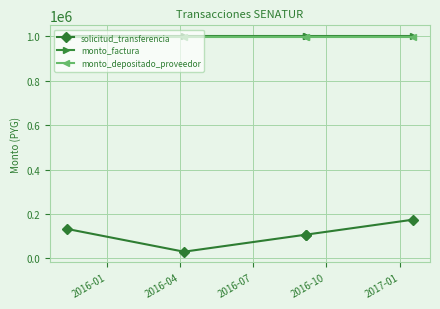

True or false: monto_depositado_proveedor and monto_factura cross at least once.

False